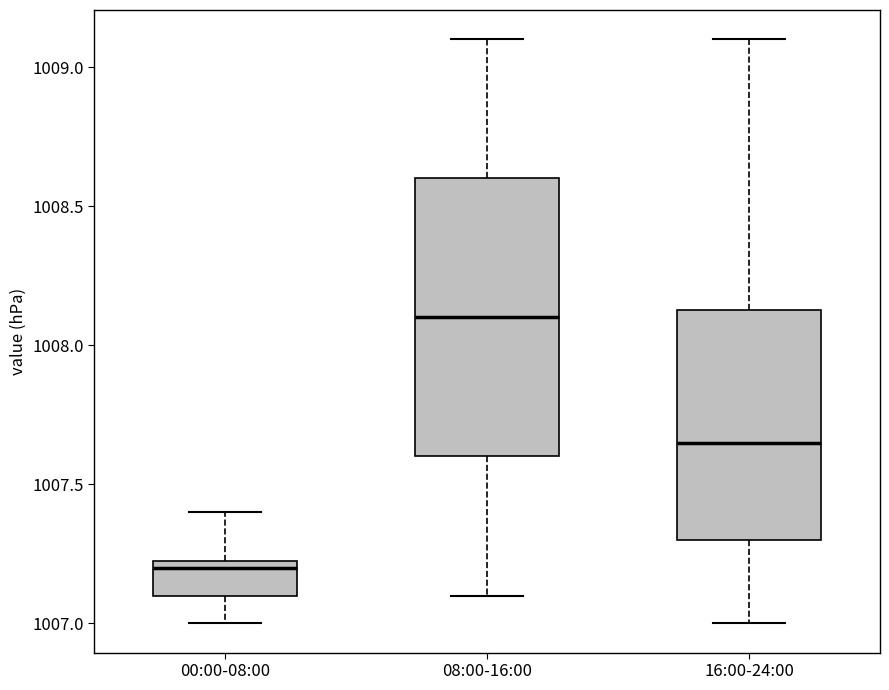

Which box's median line is the highest?

08:00-16:00